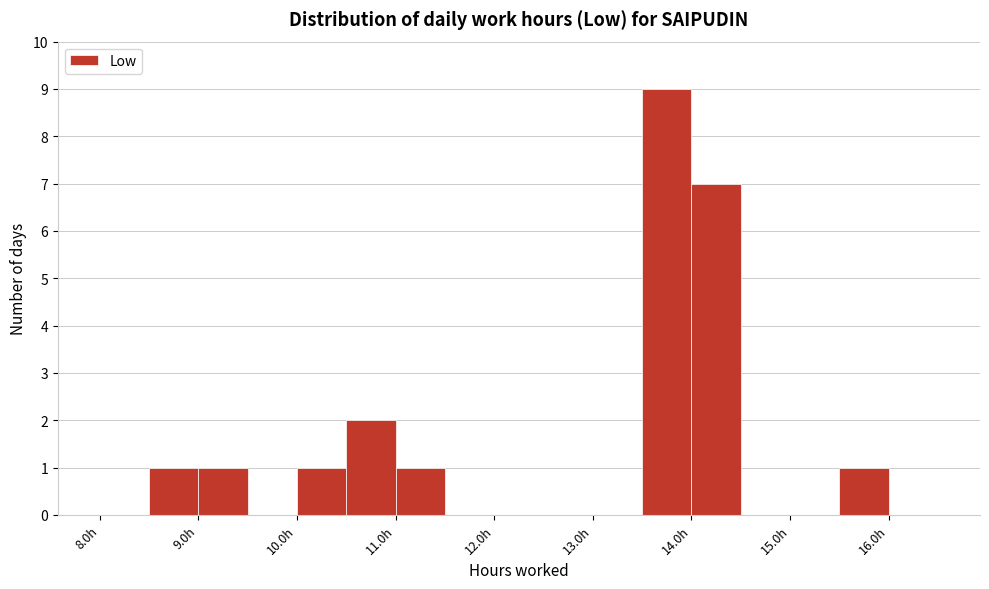

Which range on the x-axis has the tallest bar?

13.5 to 14.0